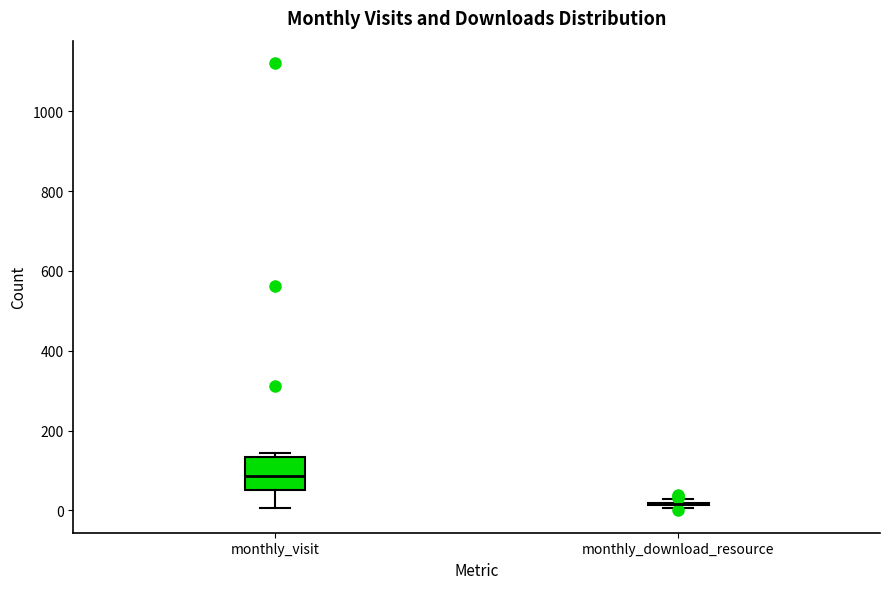

Comparing the boxes themselves (not the whiskers), which one is the tallest?

monthly_visit